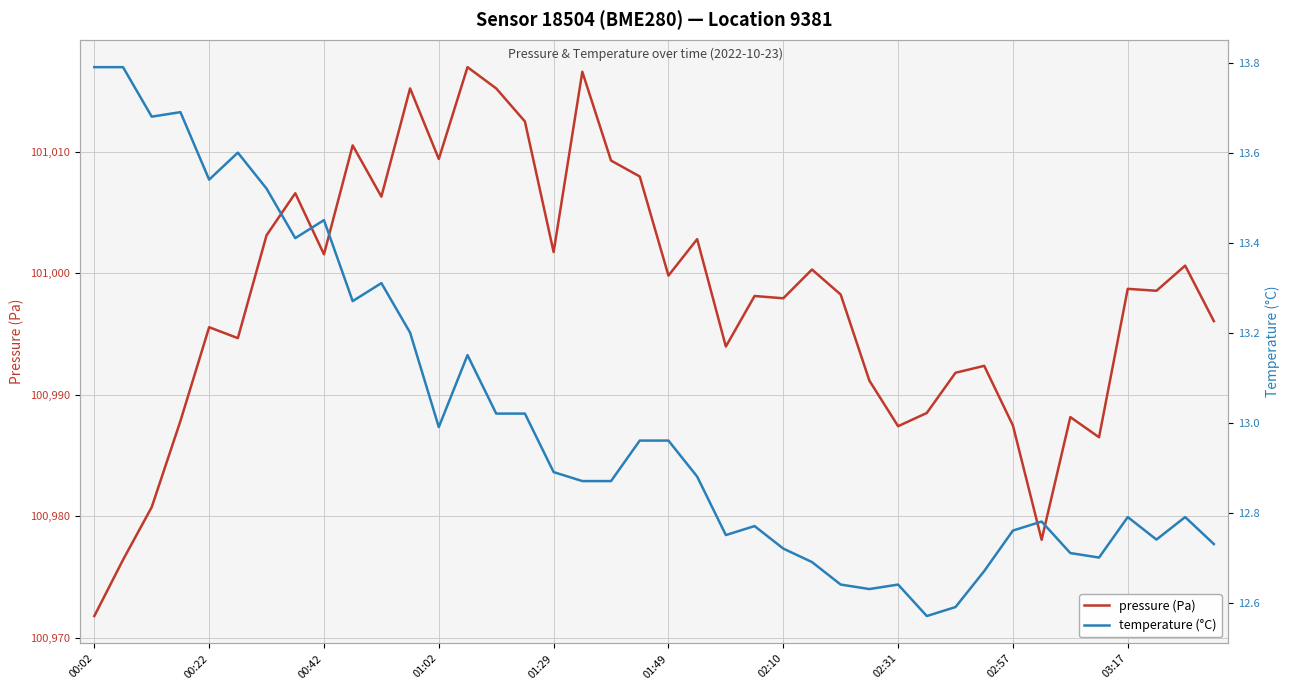

What is the total value across all series at 27?

101003.8